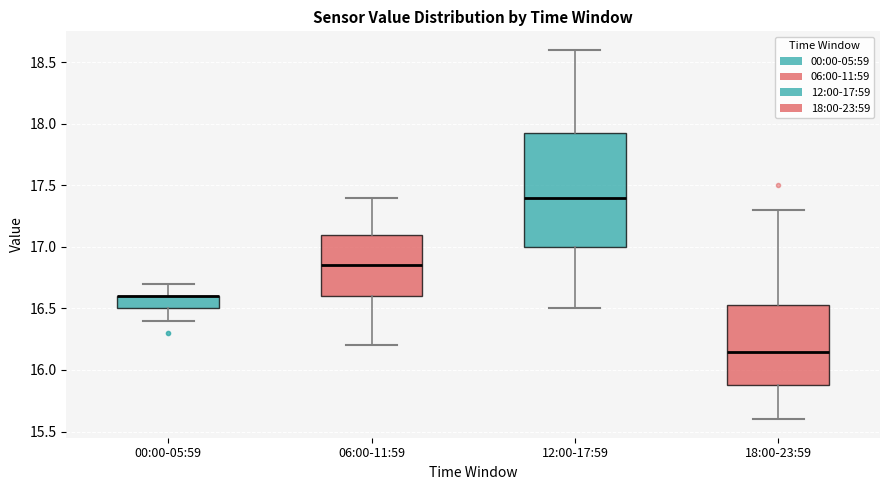

Comparing the boxes themselves (not the whiskers), which one is the tallest?

12:00-17:59